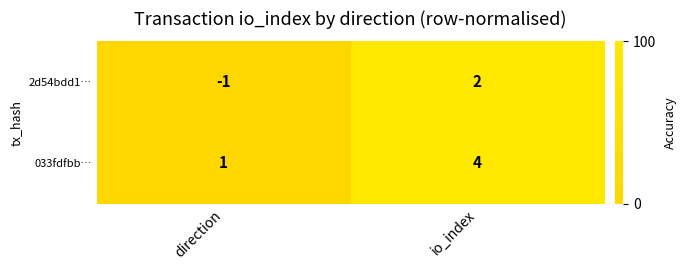

What is the greatest value displayed?

4